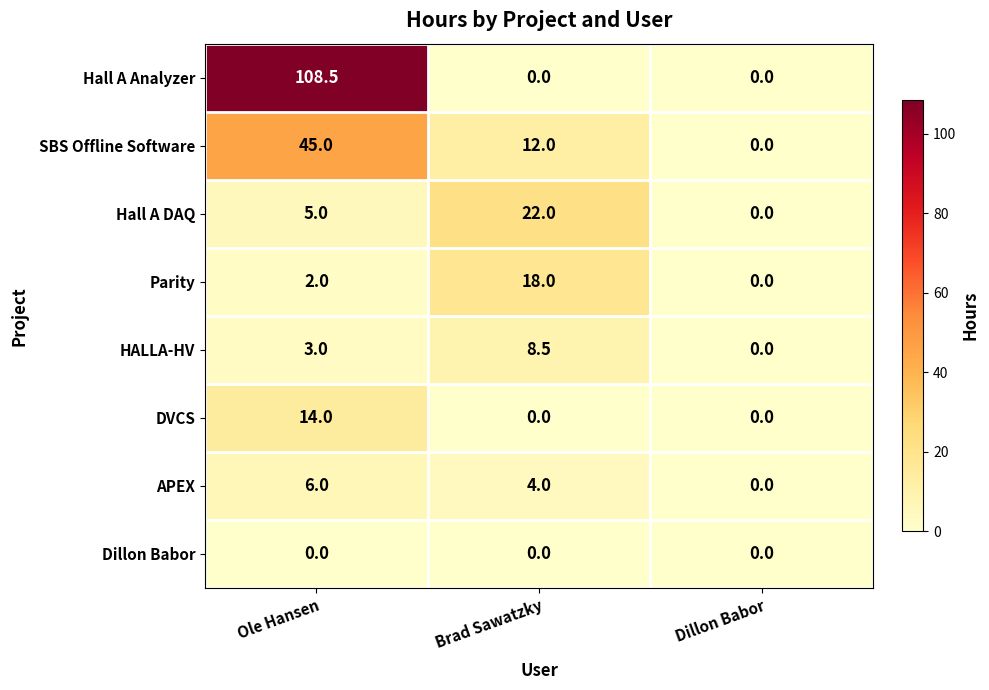

At which category does the chart reach its peak across all series?

Ole Hansen